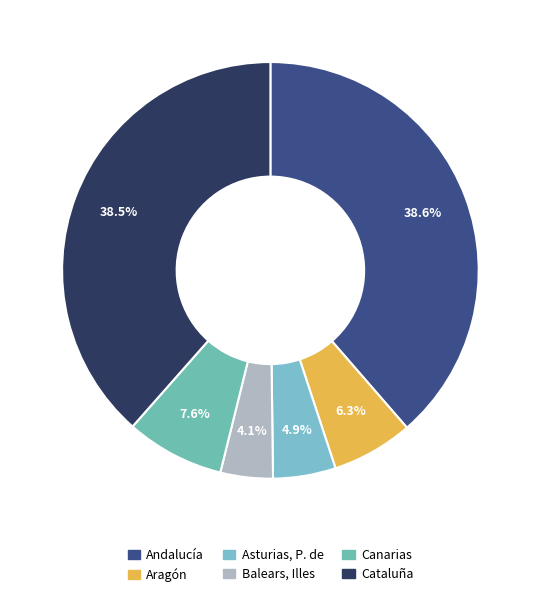

What percentage is the Cataluña slice, to the nearest percent?

38%